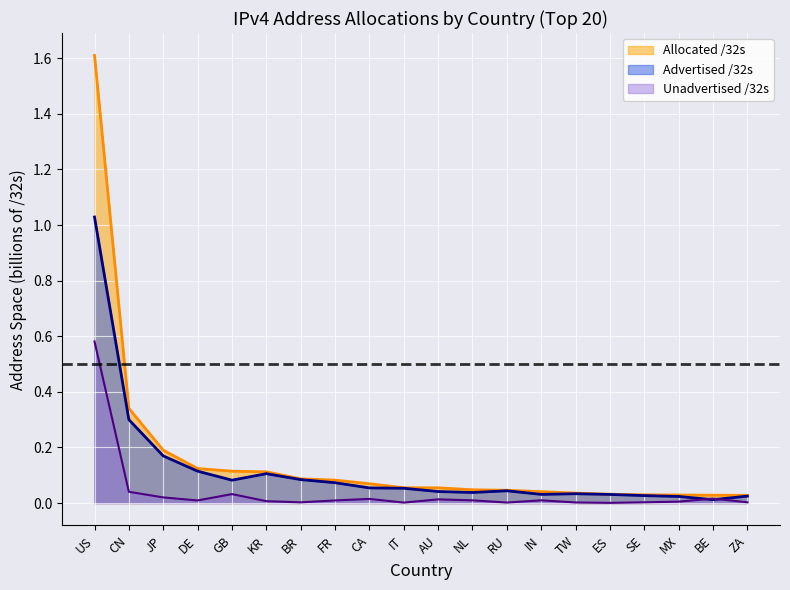

Reading left to right, extract all data points from this chart.

Allocated /32s: 1.6	0.3	0.2	0.1	0.1	0.1	0.1	0.1	0.1	0.1	0.1	0.0	0.0	0.0	0.0	0.0	0.0	0.0	0.0	0.0
Advertised /32s: 1.0	0.3	0.2	0.1	0.1	0.1	0.1	0.1	0.1	0.1	0.0	0.0	0.0	0.0	0.0	0.0	0.0	0.0	0.0	0.0
Unadvertised /32s: 0.6	0.0	0.0	0.0	0.0	0.0	0.0	0.0	0.0	0.0	0.0	0.0	0.0	0.0	0.0	0.0	0.0	0.0	0.0	0.0